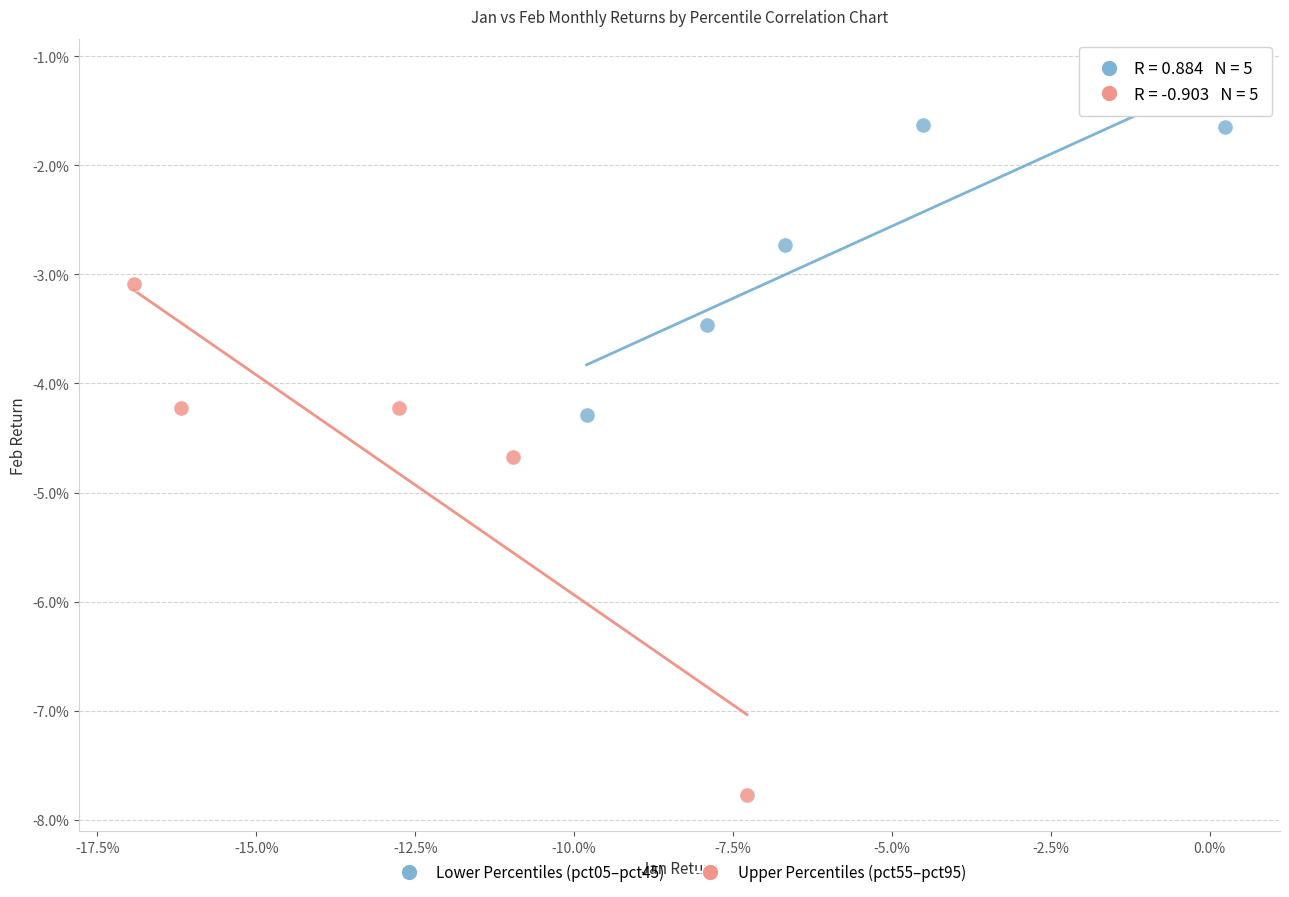

Which series contains the highest Y value?

Lower Percentiles (pct05–pct45)